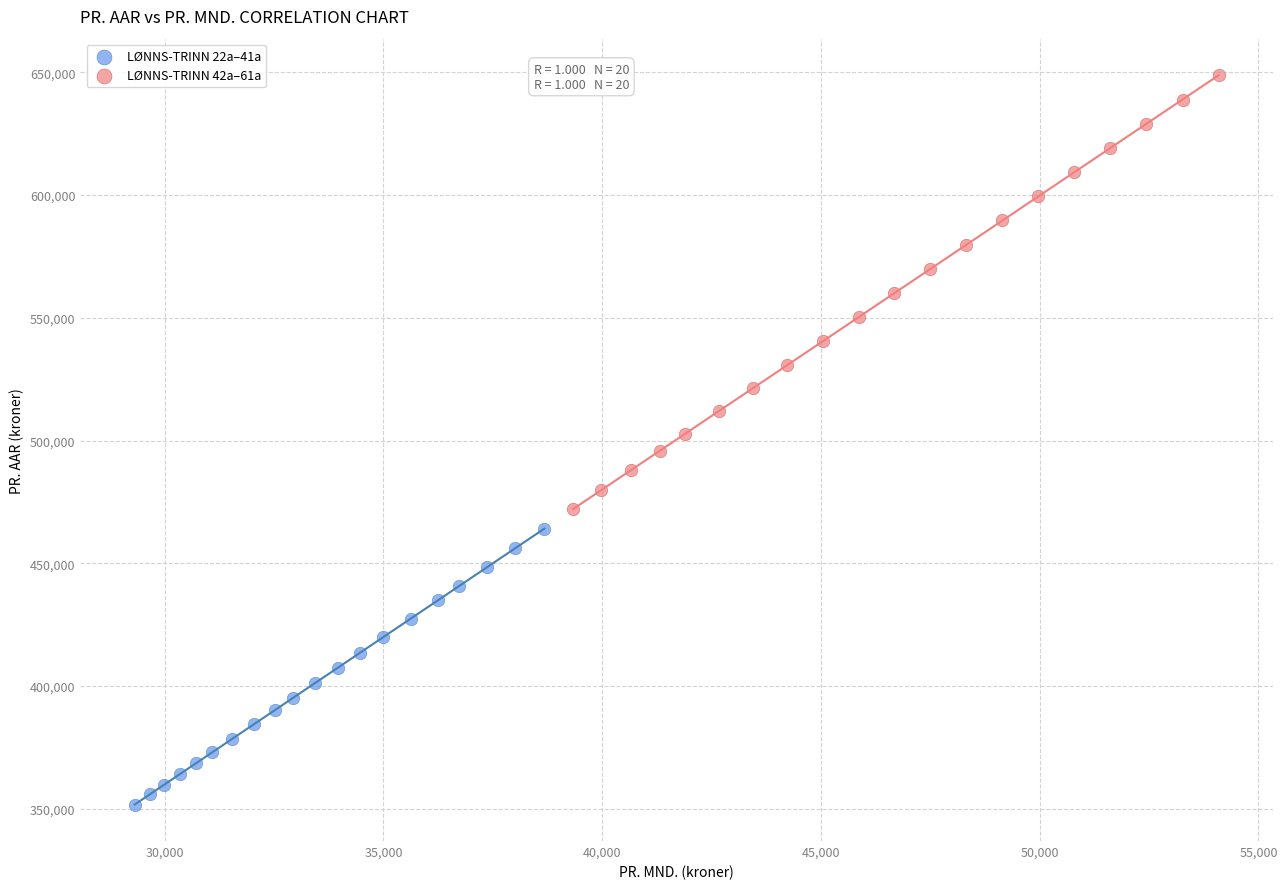

Which series reaches the minimum Y coordinate?

LØNNS-TRINN 22a–41a